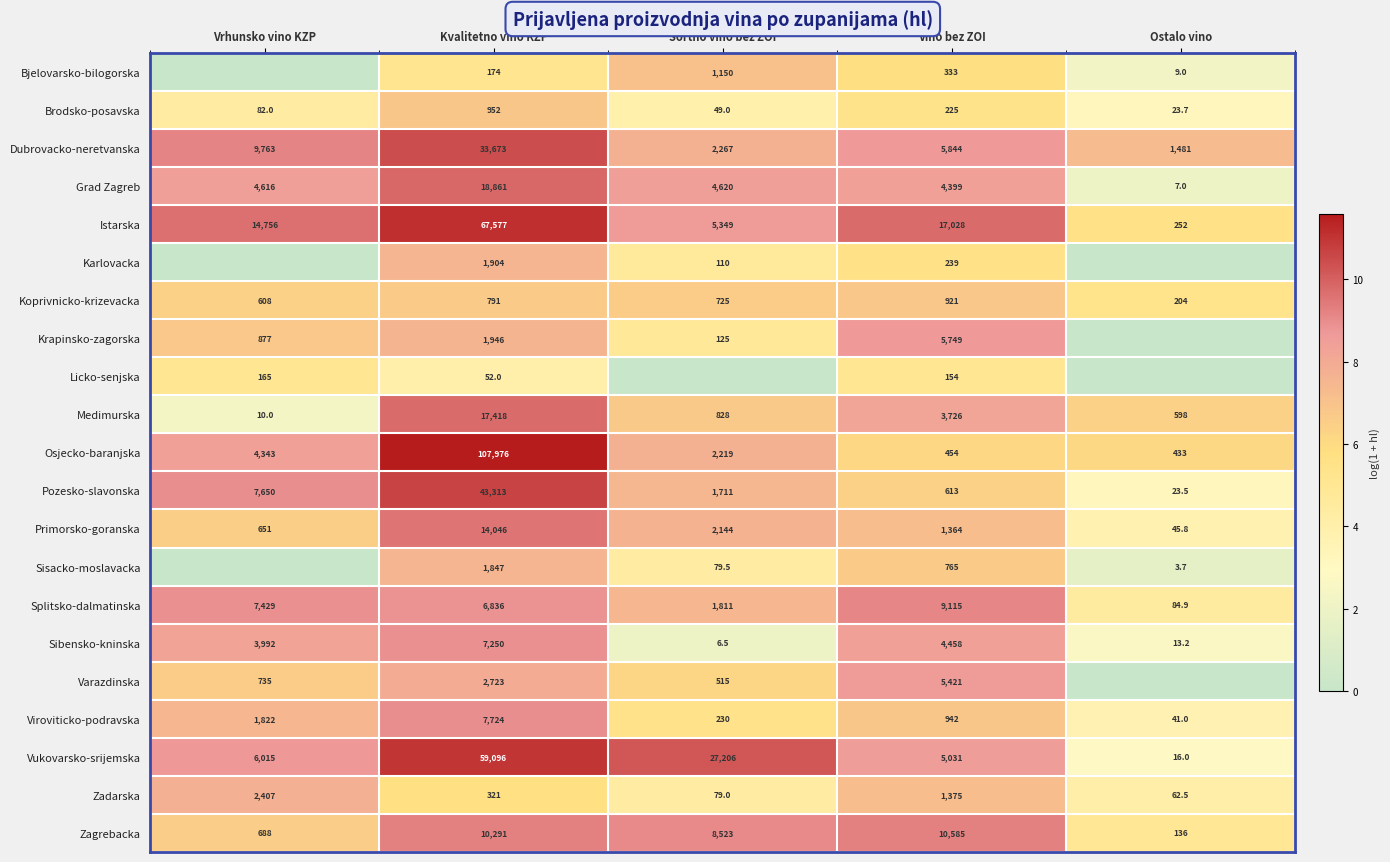

What is the total value across all series at Kvalitetno vino KZP?

404771.0